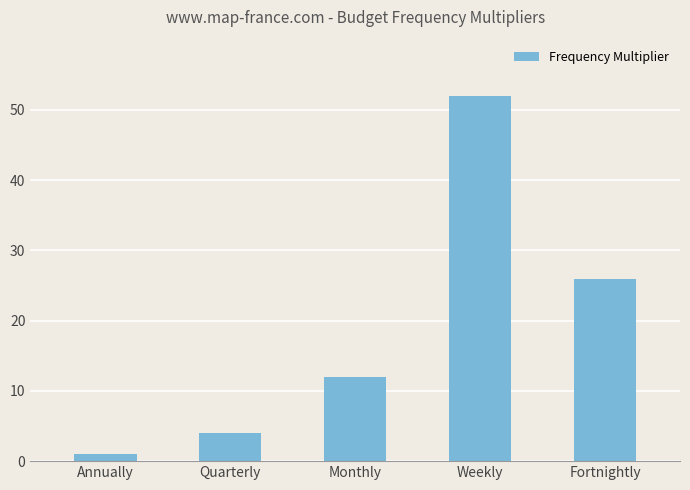

At which label is the value closest to 26?

Fortnightly